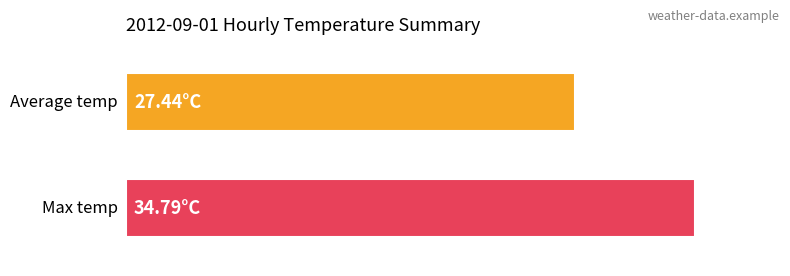

True or false: Average temp has a value of 27.4 at 00:00.

True